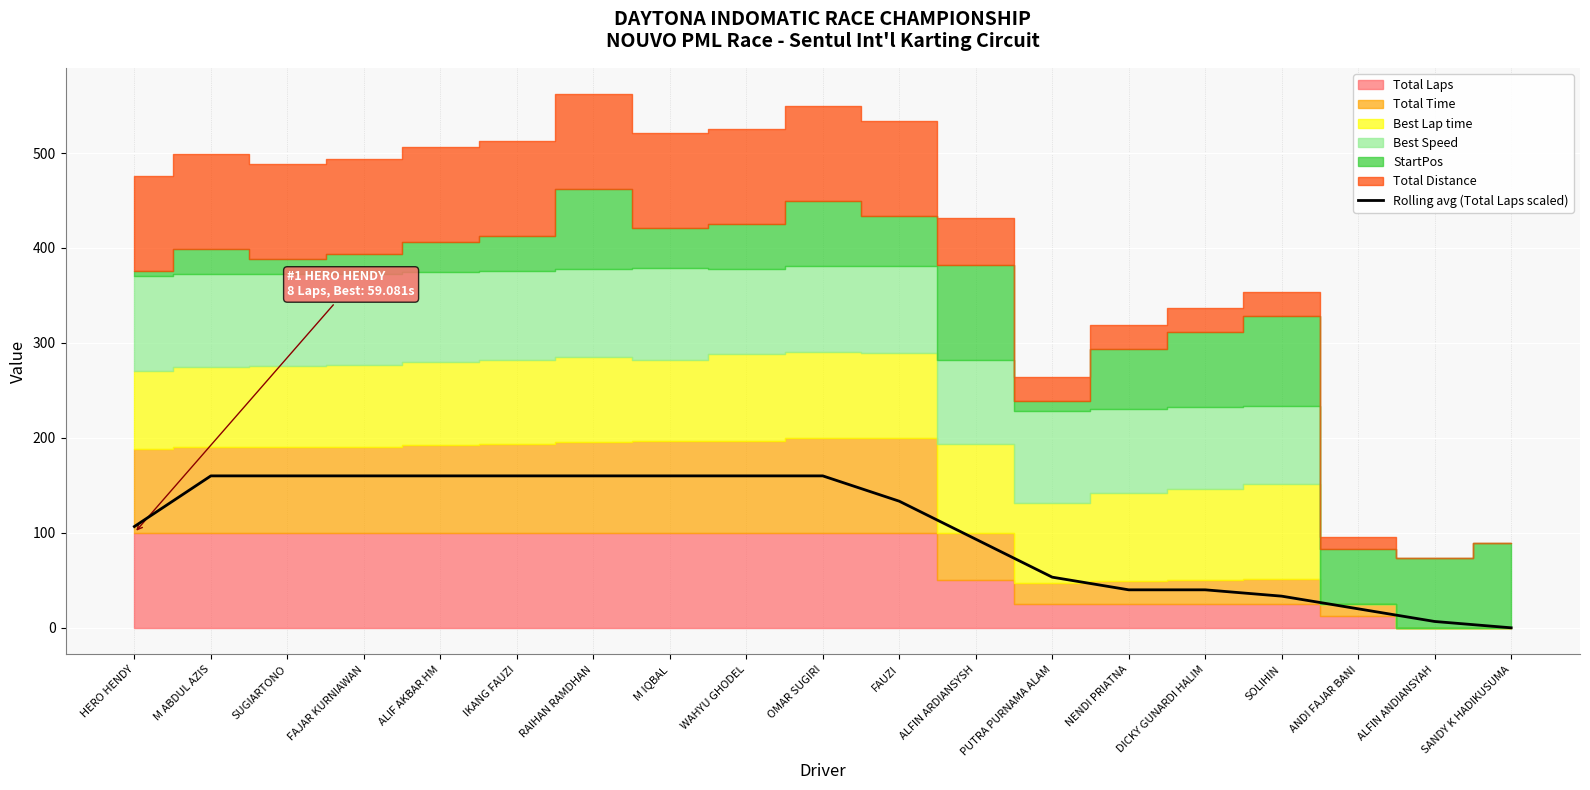

What is the label of the 3rd point from the left?

SUGIARTONO